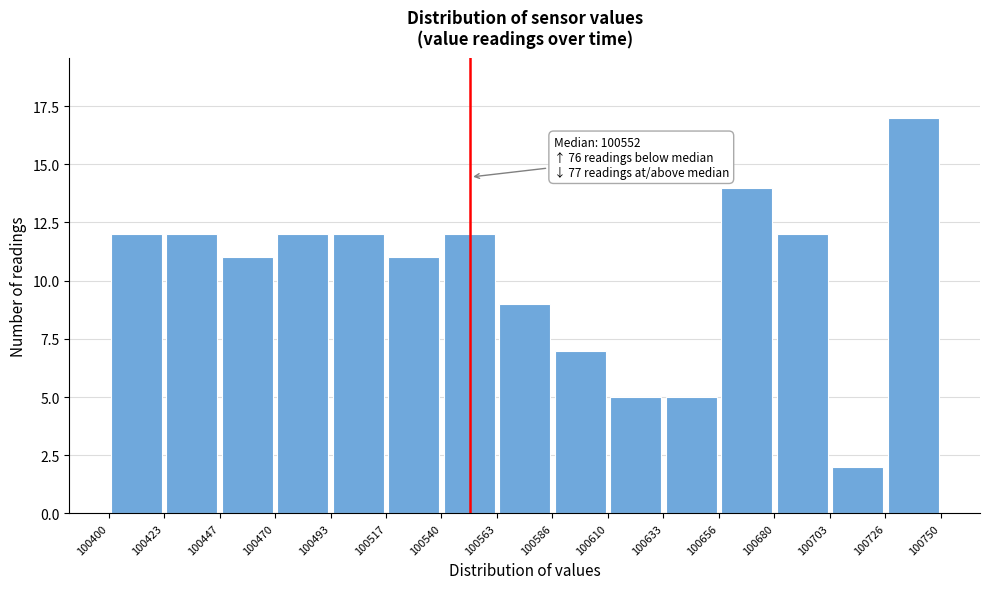

Over which range of the x-axis is the bar tallest?

100726 to 100750